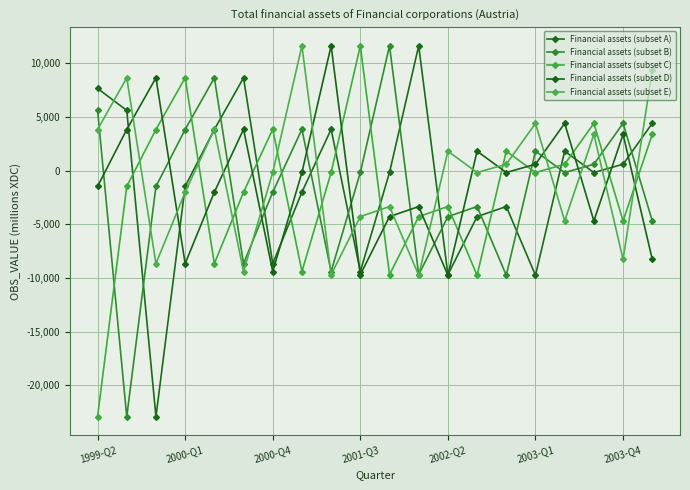

How many lines are shown in the chart?

5